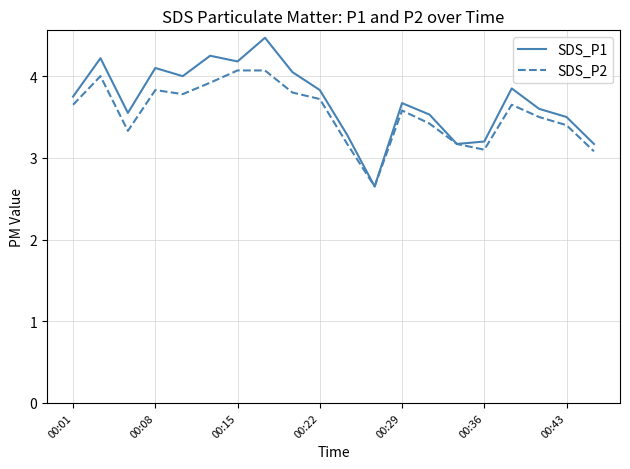

List the series in order of their peak value, lowest first.

SDS_P2, SDS_P1